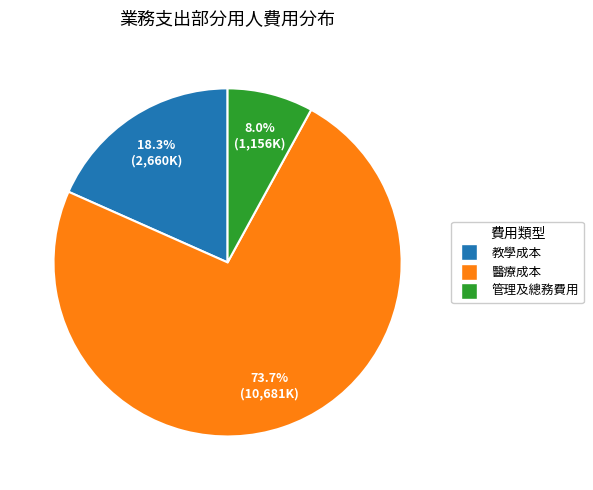

What is the smallest slice in the pie chart?

管理及總務費用